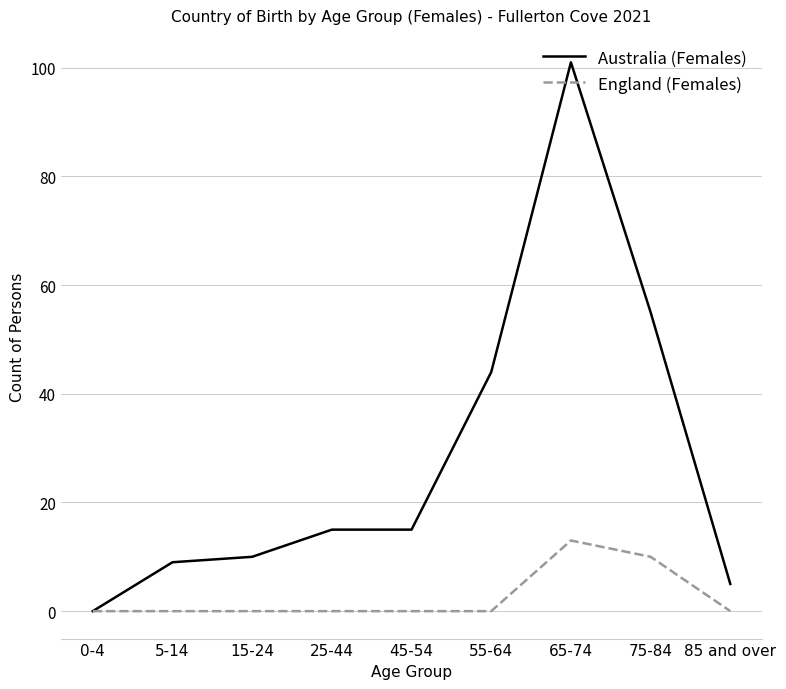

Between 45-54 and 75-84, which series saw the biggest shift?

Australia (Females)